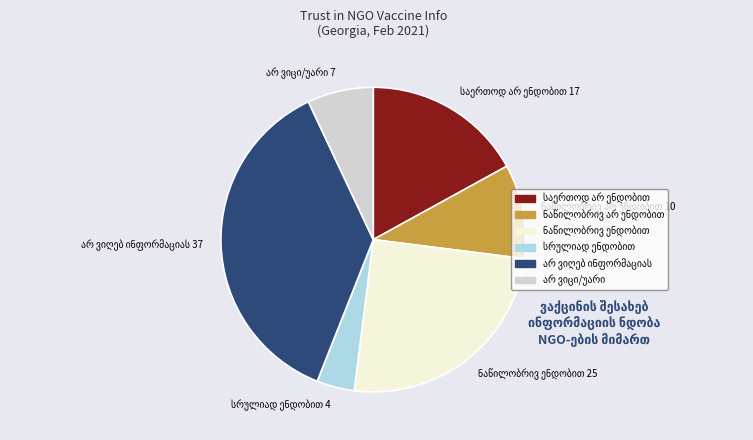

How many segments does this pie chart have?

6